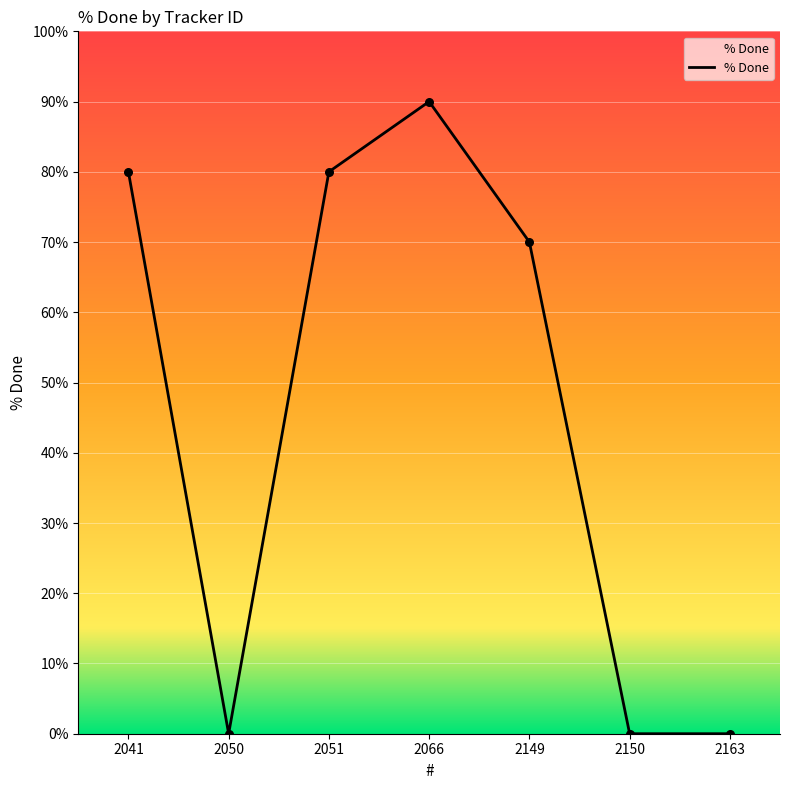

What is the change in value from 2050 to 2149?

+70